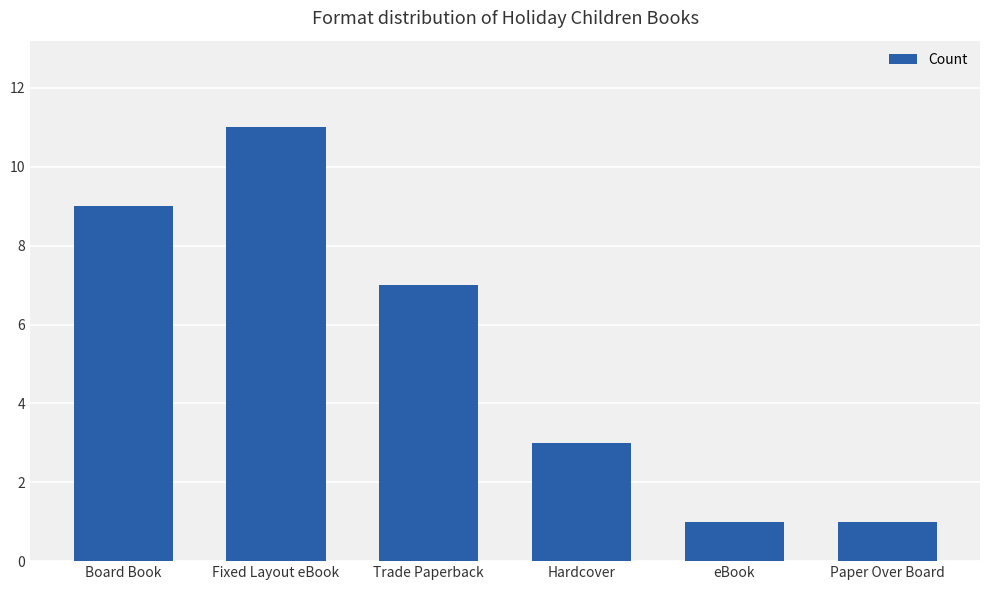

What is the sum of all values?

32